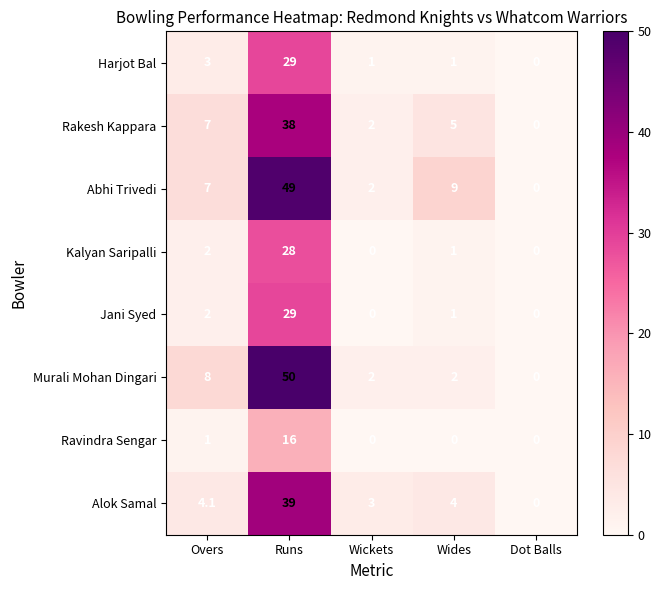

The Kalyan Saripalli series shows 11.2 at Wickets. True or false?

False